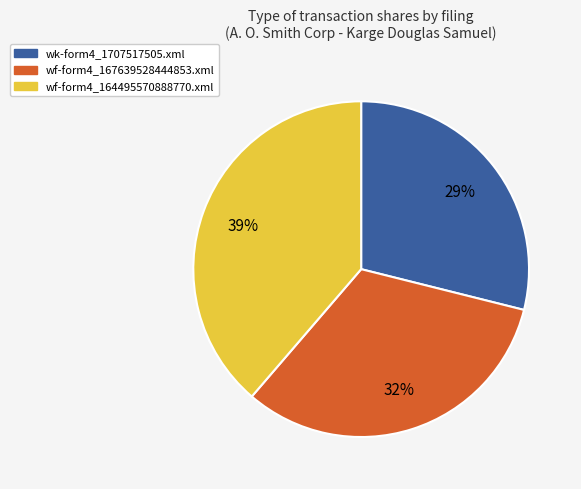

Count the number of slices in the pie.

3